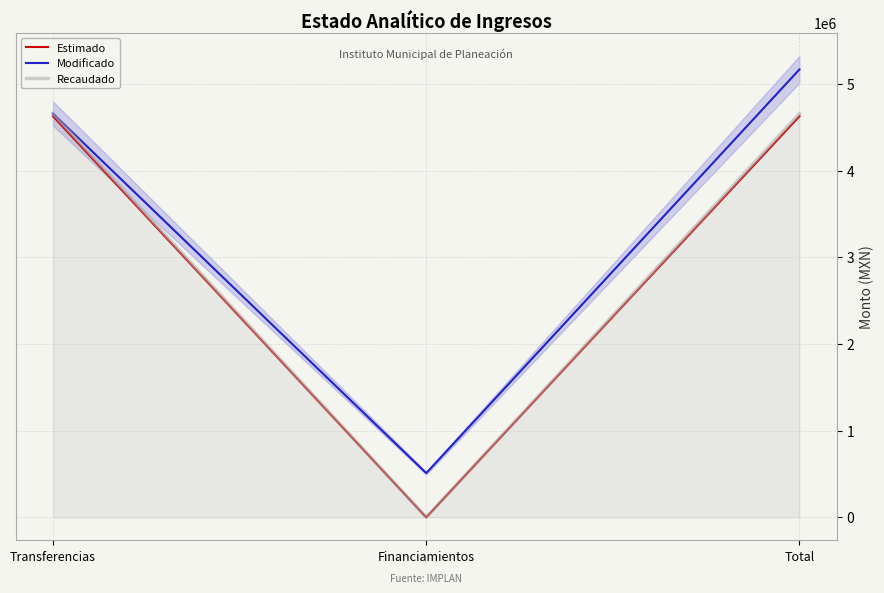

Is the value of Estimado at Transferencias greater than the value of Recaudado at Financiamientos?

Yes